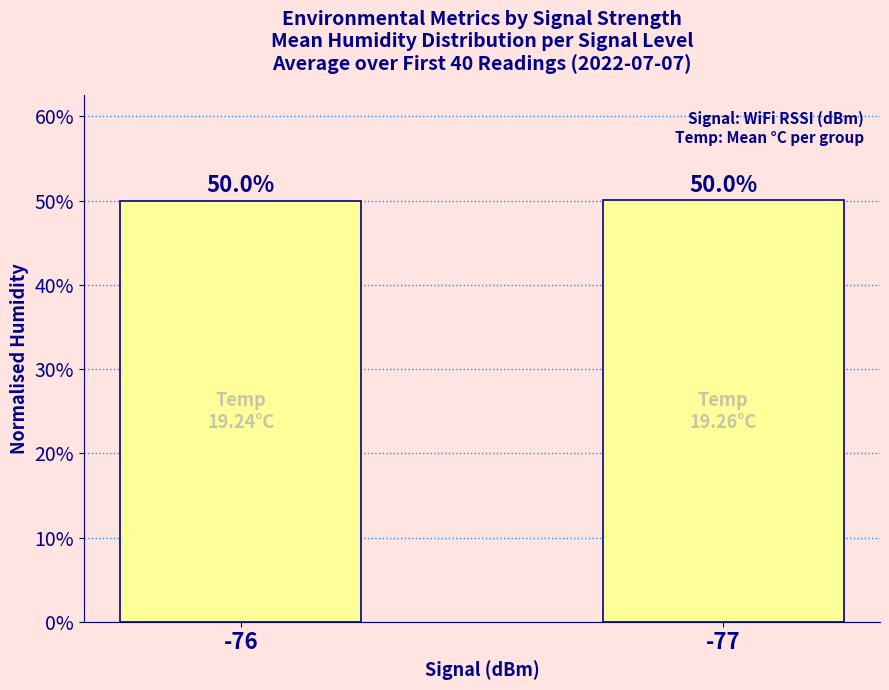

Reading left to right, what are all the values shown in this chart?

-76=0.5	-77=0.5